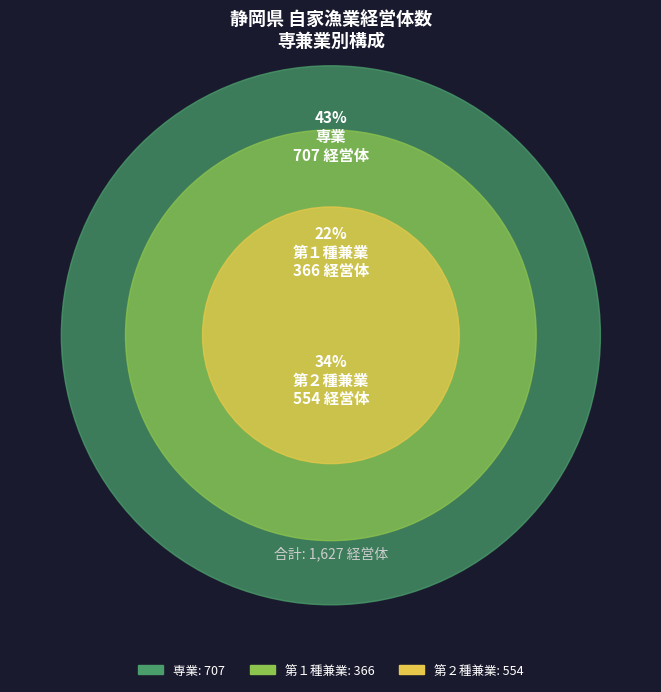

To the nearest percent, what is the difference between the largest and smallest slice percentages?

21%